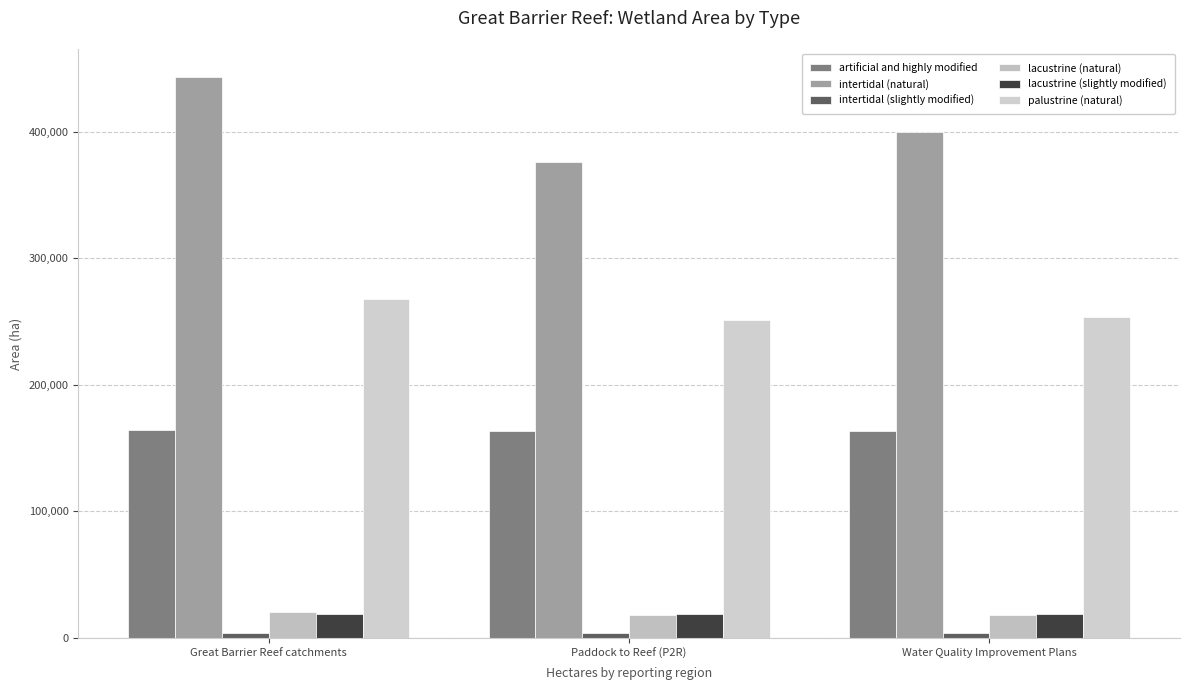

Which series has the widest spread of values?

intertidal (natural)